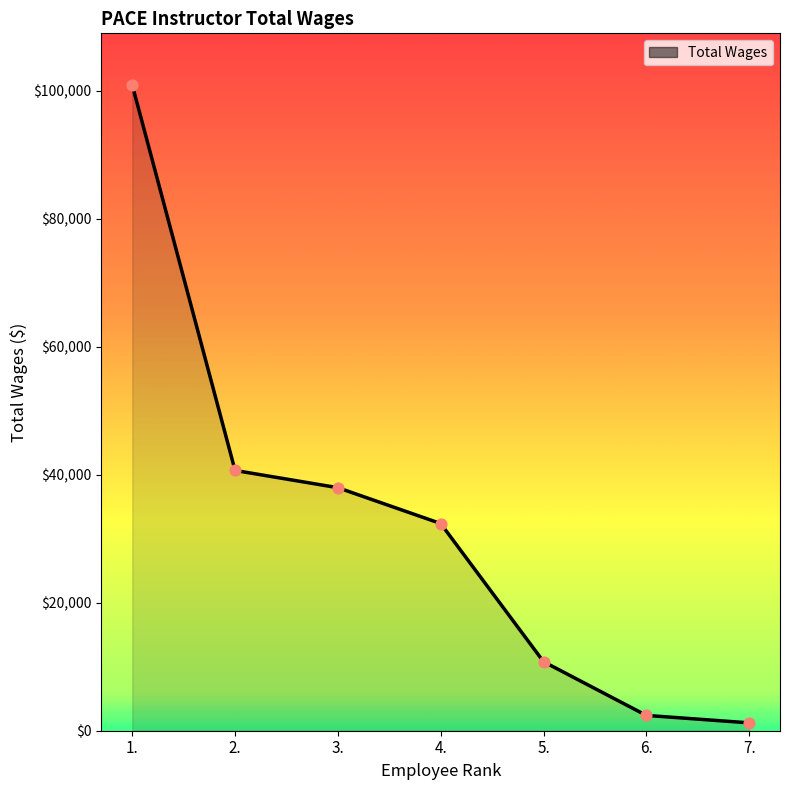

Between 4. and 5., which is larger?

4.